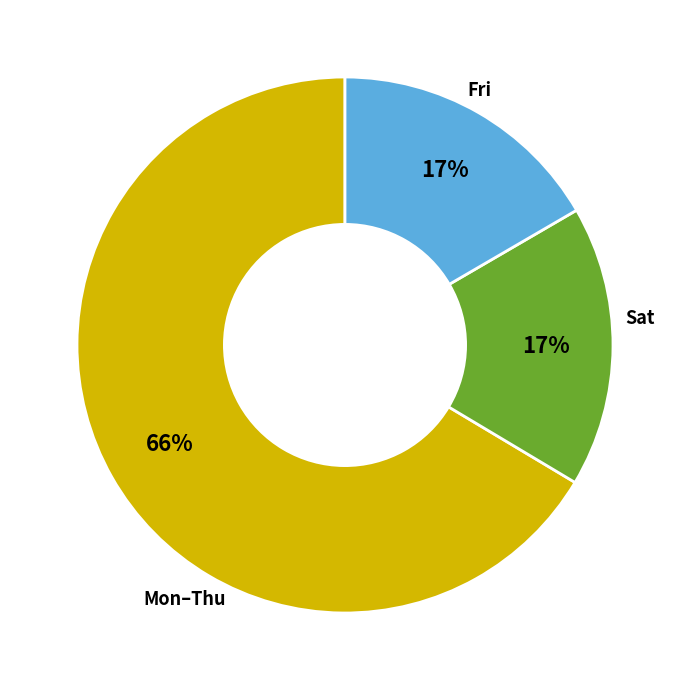

Is there any slice that represents more than half of the pie?

Yes